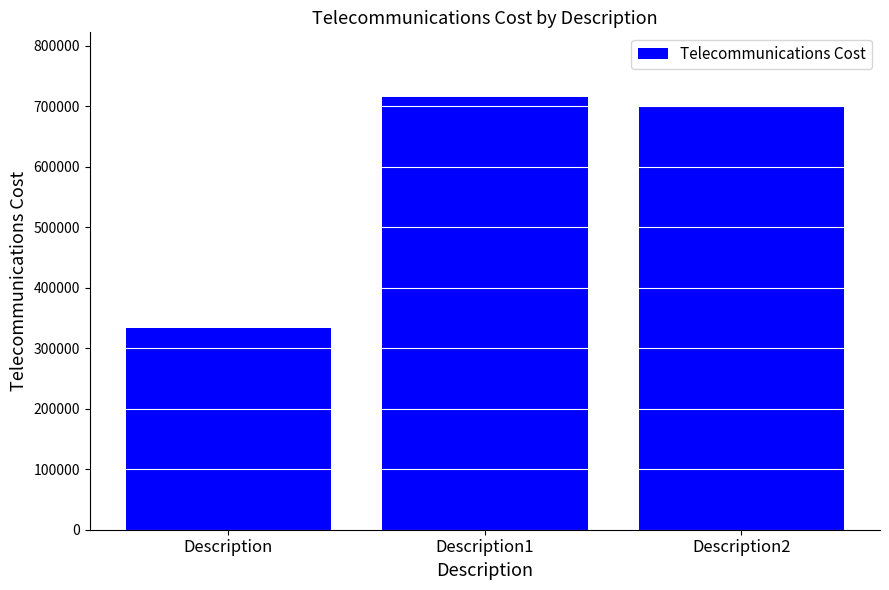

Rank the categories by value from lowest to highest.

Description, Description2, Description1